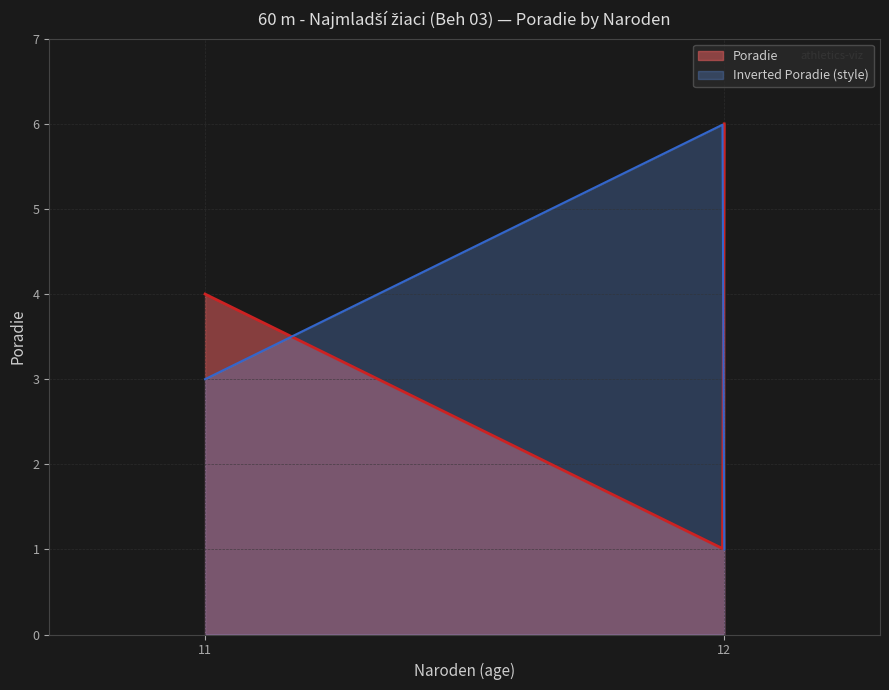

What is the lowest value of the Inverted Poradie (style) series?

1.0